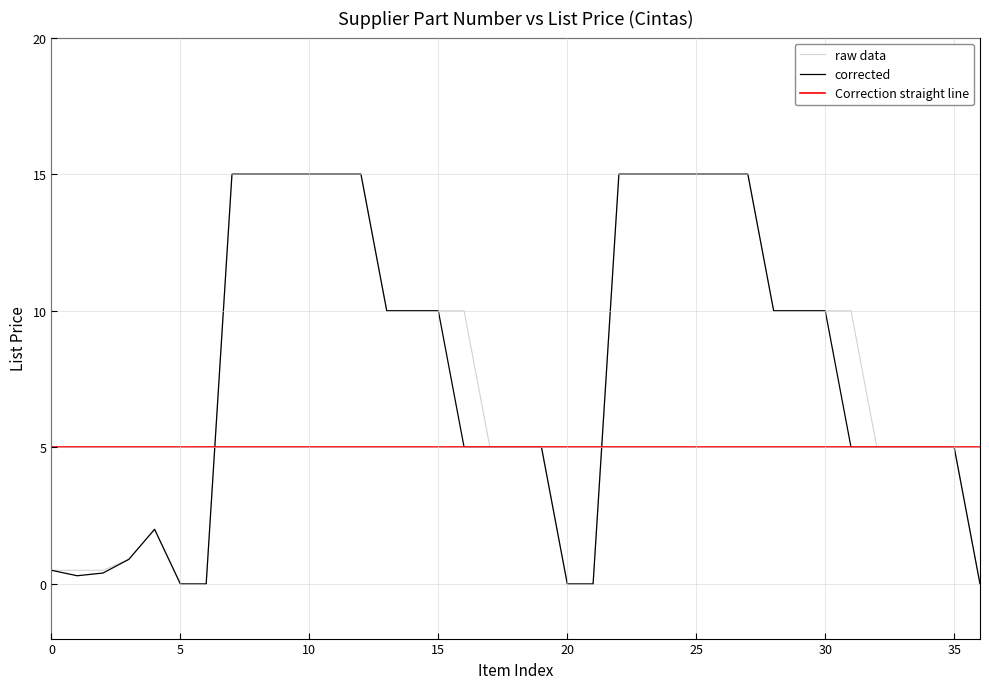

What is the greatest value displayed?

15.0